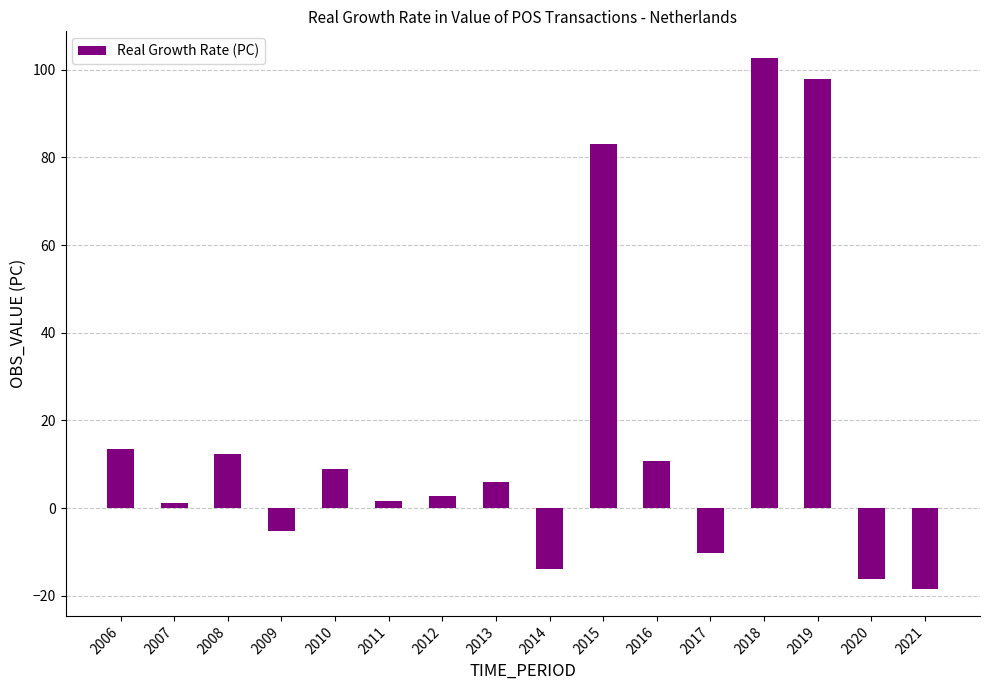

What is the value of the 12th bar from the left?

-10.2